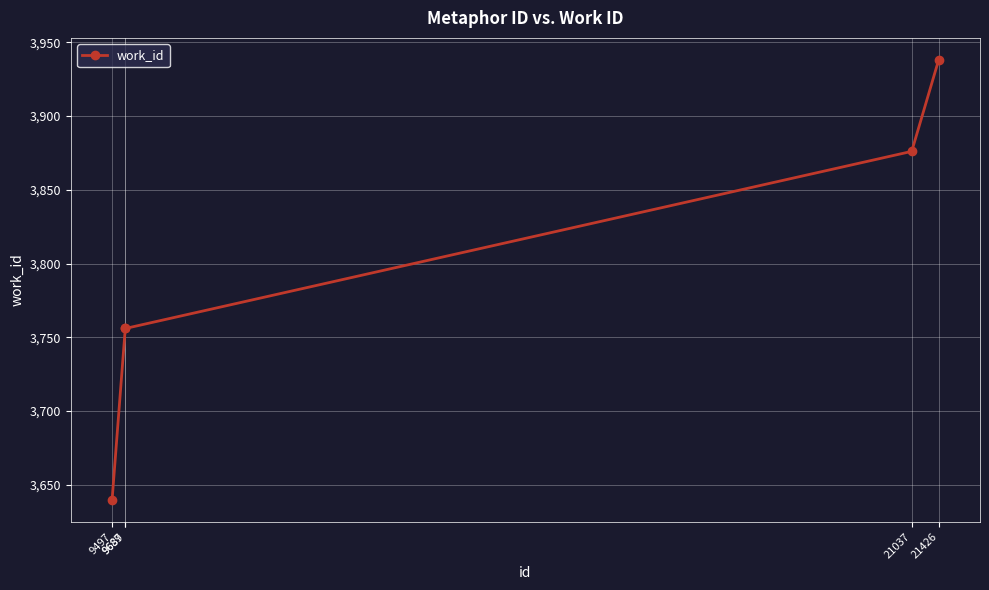

True or false: the data shows 3876 at 21037.

True